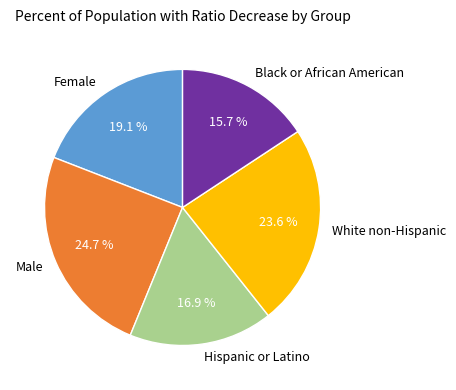

To the nearest percent, what is the combined percentage of Hispanic or Latino and Black or African American?

33%